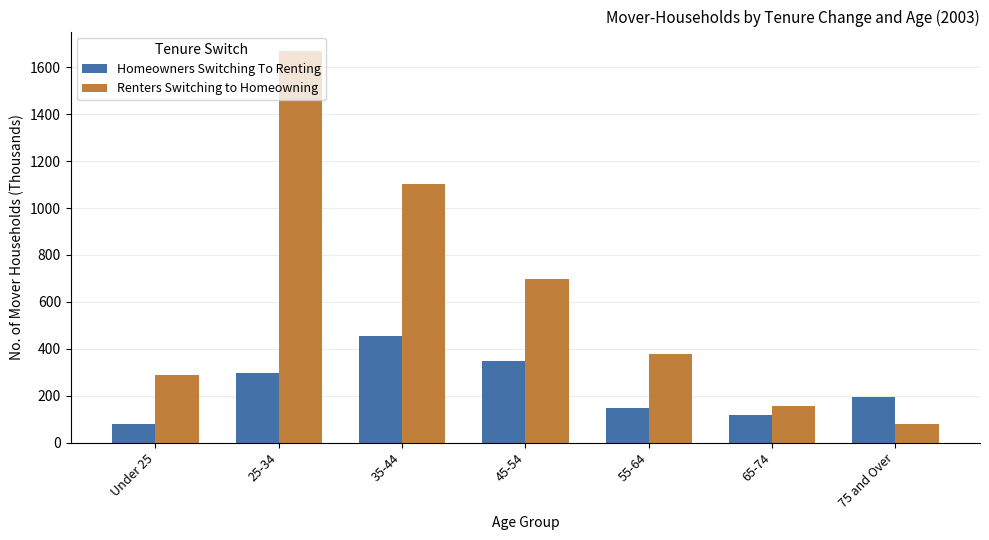

Between Under 25 and 75 and Over, which series saw the biggest shift?

Renters Switching to Homeowning